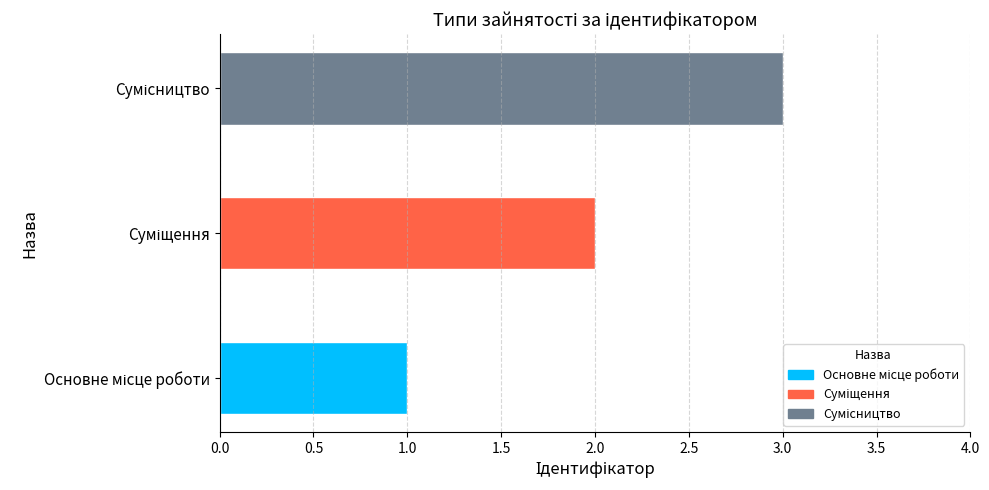

What is the greatest value displayed?

3